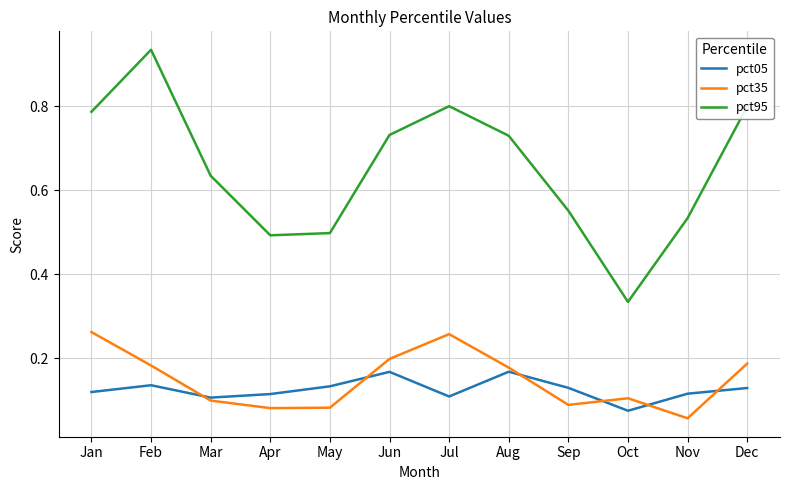

The value of pct95 at Jul is 1.2. True or false?

False